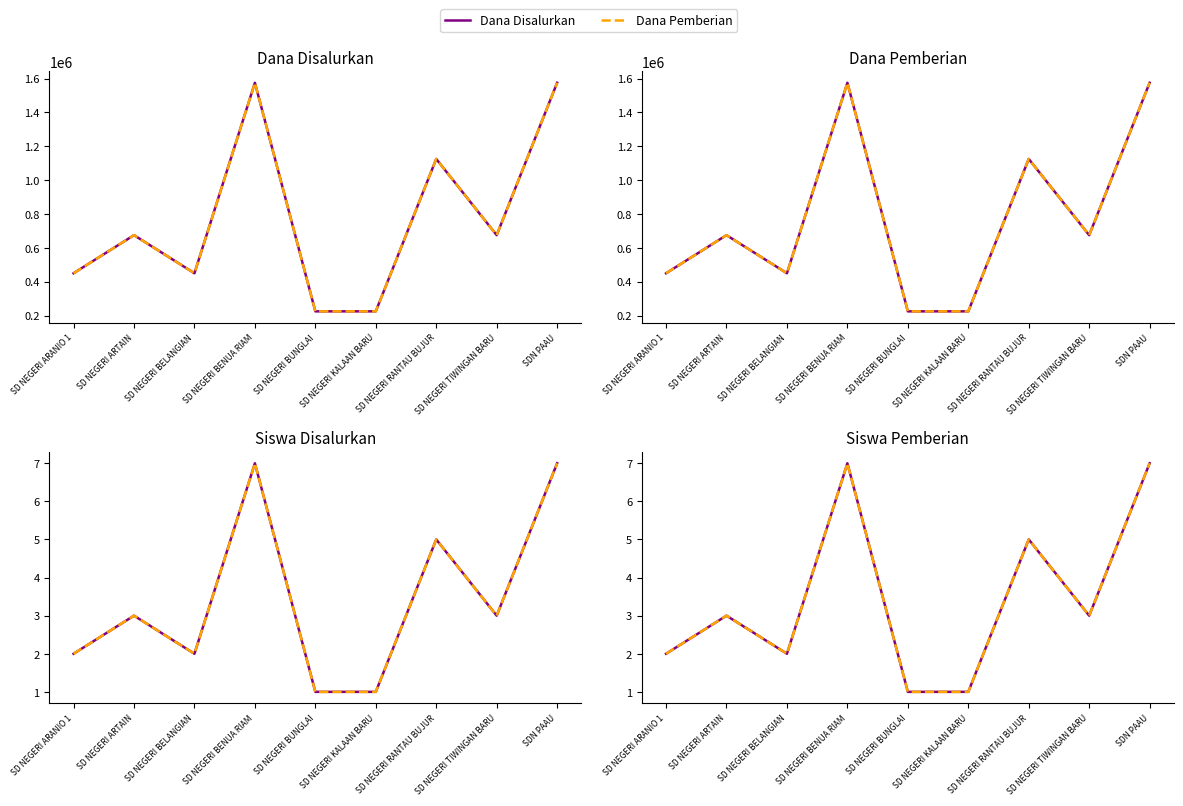

What is the difference between the maximum and minimum values in the Siswa Disalurkan series?

6